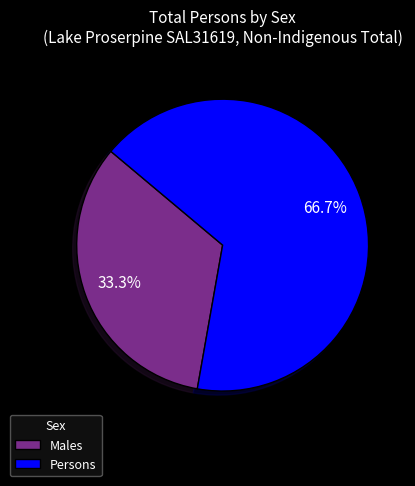

What percentage is the Persons slice, to the nearest percent?

67%